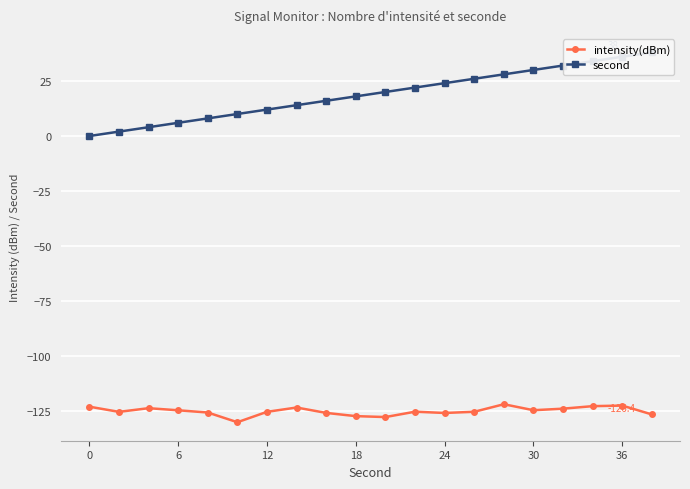

Reading left to right, list all the values displayed in this chart.

intensity(dBm): -122.9	-125.3	-123.6	-124.5	-125.6	-130.0	-125.3	-123.3	-125.7	-127.2	-127.6	-125.2	-125.8	-125.2	-121.8	-124.5	-123.8	-122.7	-122.4	-126.4
second: 0.0	2.0	4.0	6.0	8.0	10.0	12.0	14.0	16.0	18.0	20.0	22.0	24.0	26.0	28.0	30.0	32.0	34.0	36.0	38.0